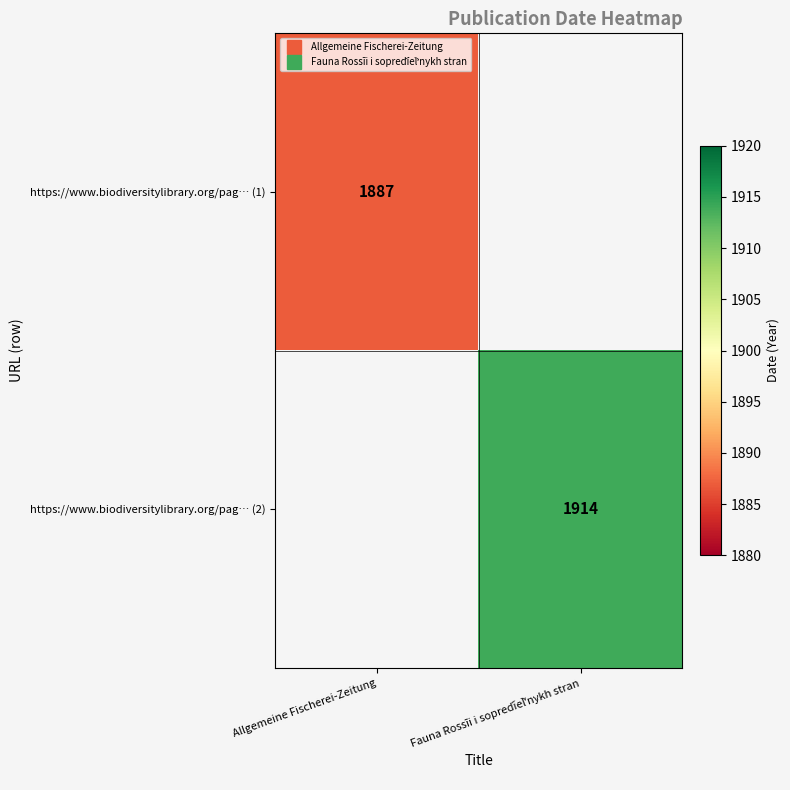

Which has a higher value, Allgemeine Fischerei-Zeitung or Fauna Rossīi i sopredi︠e︡lʹnykh stran?

Fauna Rossīi i sopredi︠e︡lʹnykh stran